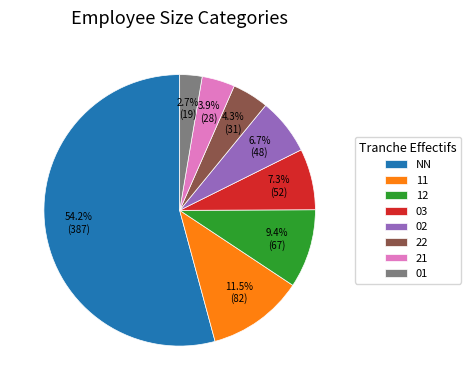

What percentage is the 12 slice, to the nearest percent?

9%